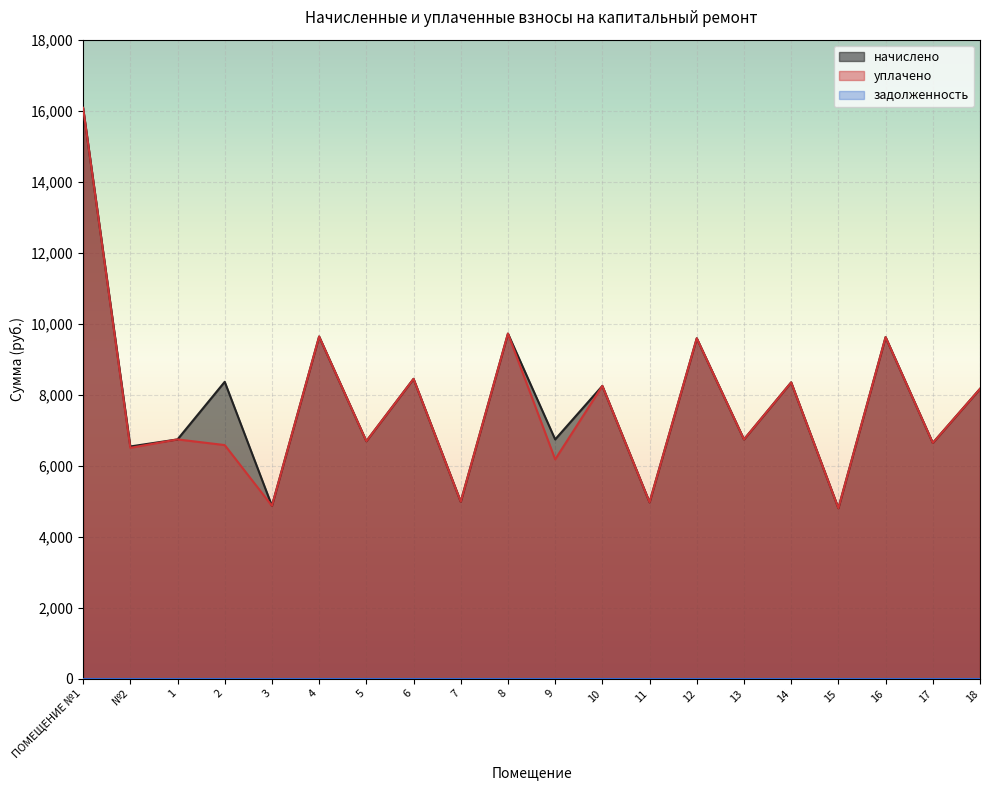

What is the total value across all series at ПОМЕЩЕНИЕ №1?

32159.5